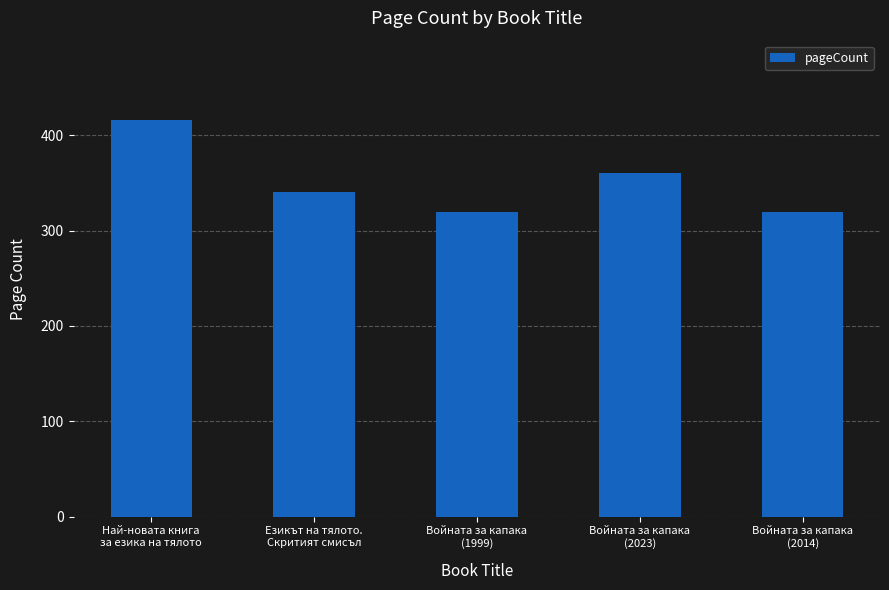

What is the label of the 2nd bar from the right?

Войната за капака
(2023)